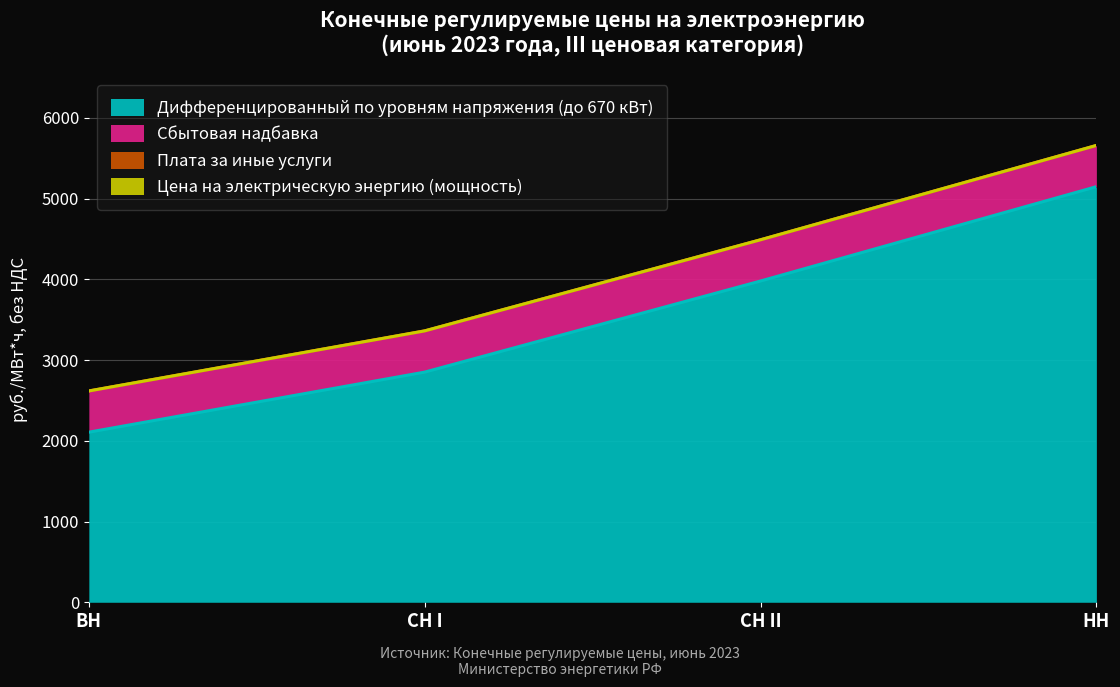

Is the value of Дифференцированный по уровням напряжения (до 670 кВт) at СН I greater than the value of Сбытовая надбавка at ВН?

Yes